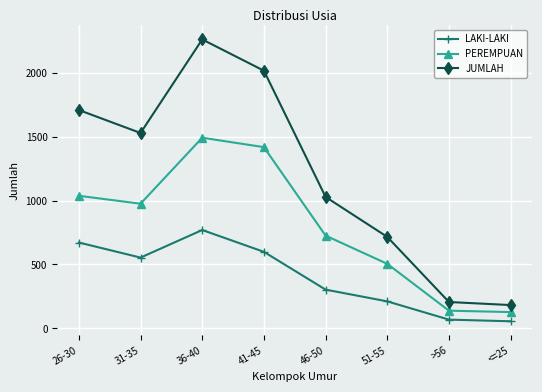

How many data points does each series have?

8